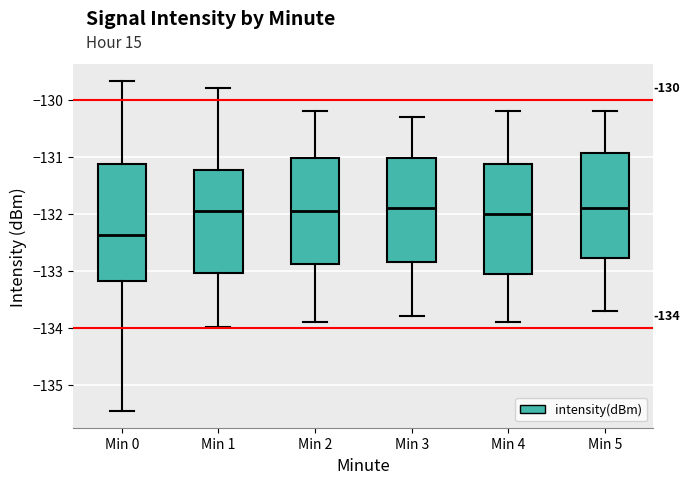

Which box is the tallest, from its lower edge to its upper edge?

Min 0